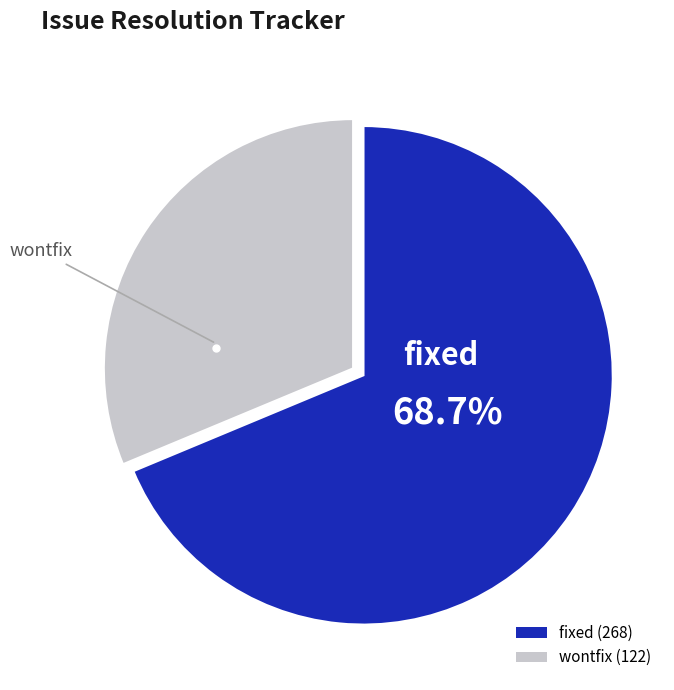

Does any single category account for the majority?

Yes